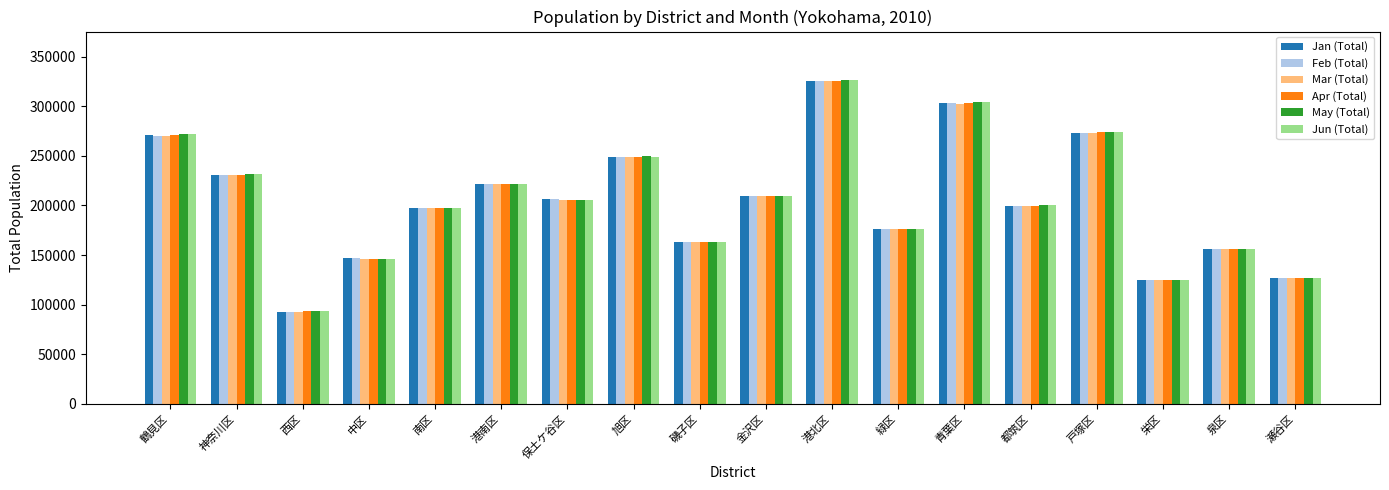

At which category is the sum across all series the highest?

港北区